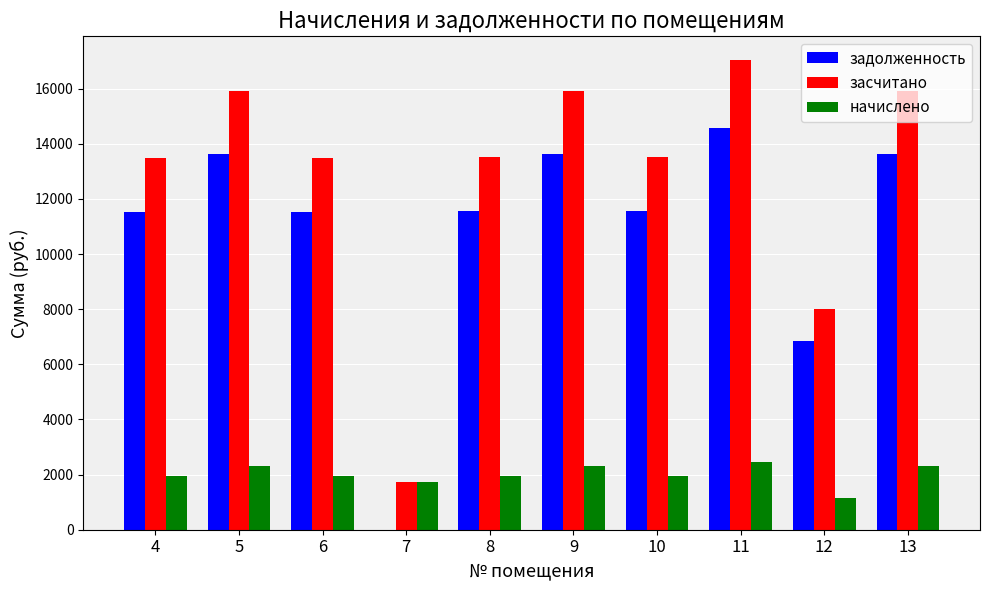

What is the maximum value for задолженность?

14582.4